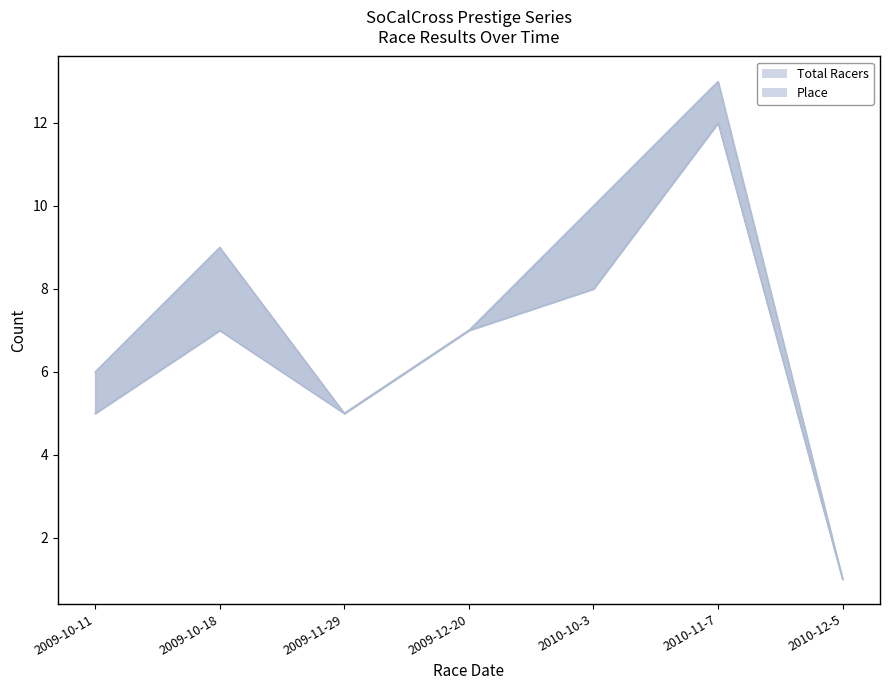

What is the label of the 6th point from the right?

2009-10-18